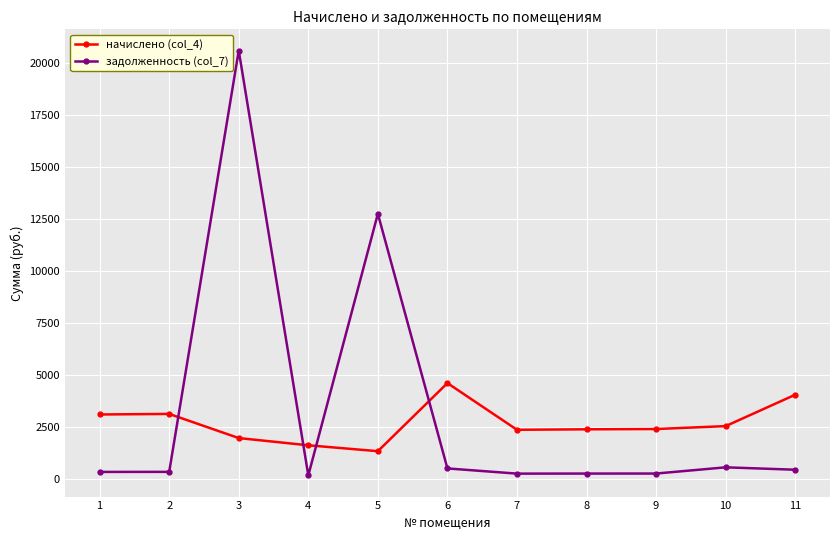

The value of начислено (col_4) at 4 is 1626.5. True or false?

True